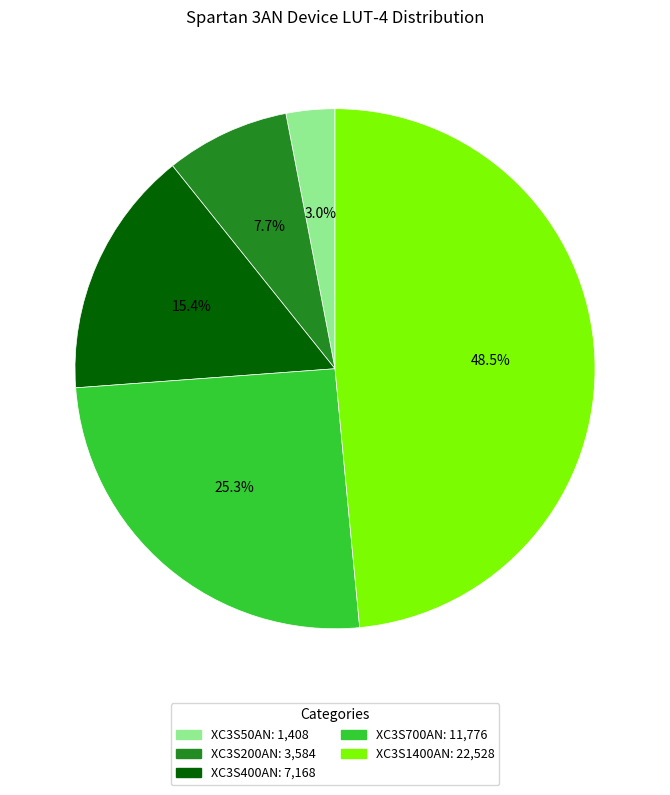

Which has a higher value, XC3S200AN or XC3S700AN?

XC3S700AN